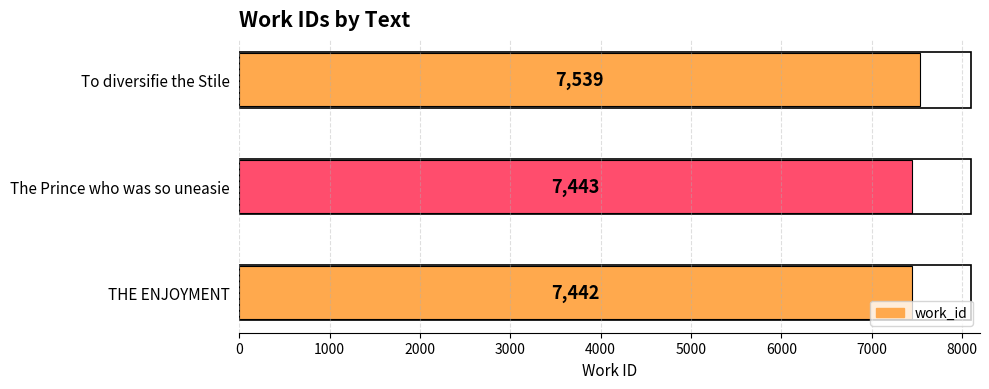

At which label is the value closest to 7490?

The Prince who was so uneasie